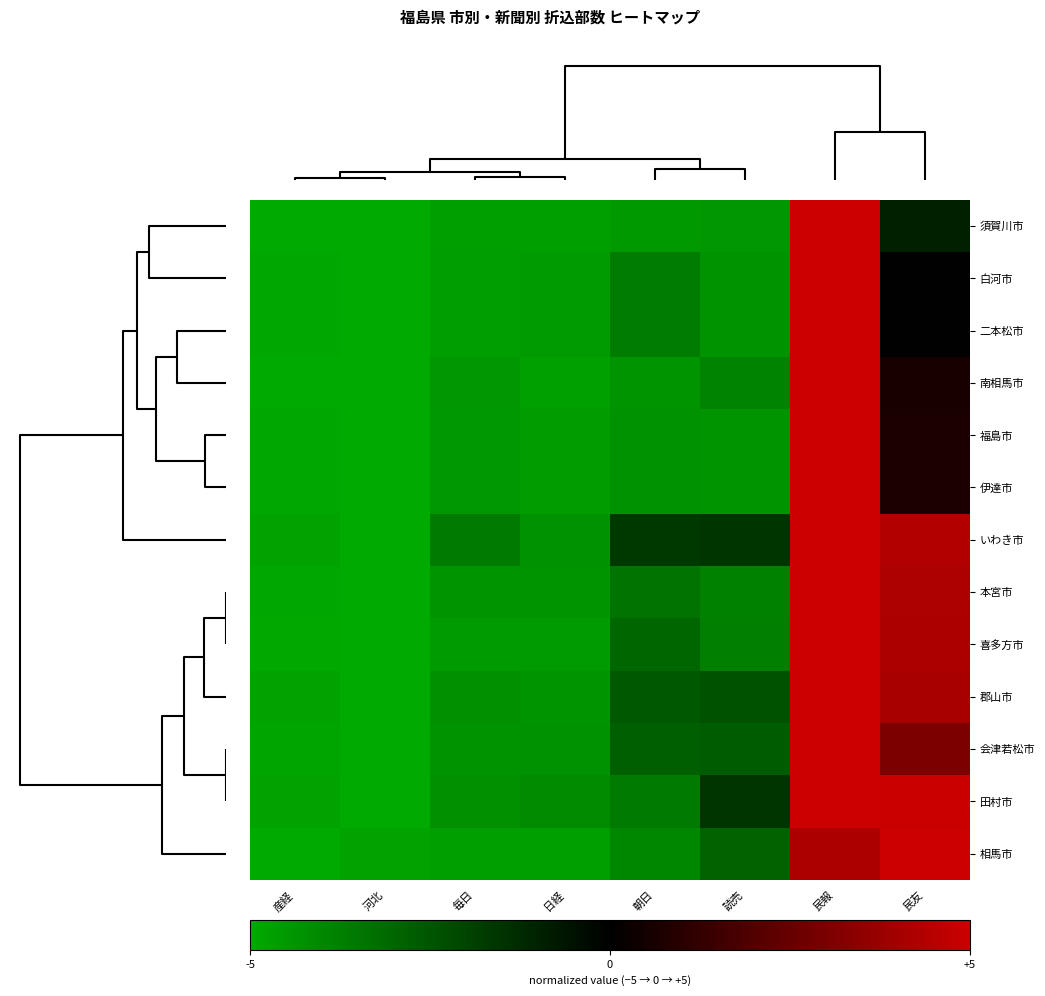

What is the greatest value displayed?

5.0